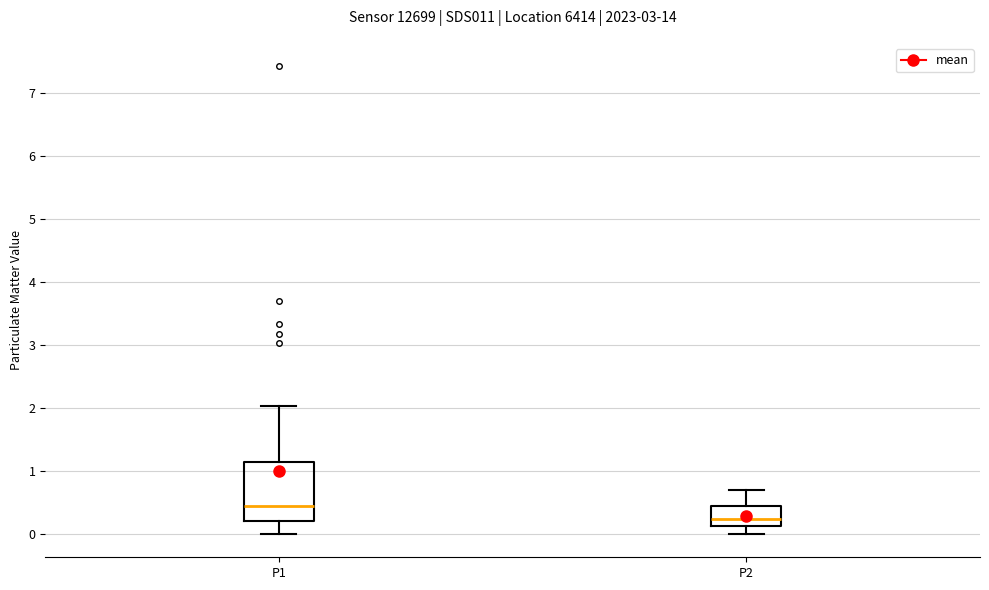

Where is the upper edge of the box for P1 on the y-axis? The values are not printed on the chart, so give them approximately, as read against the axis.

1.1